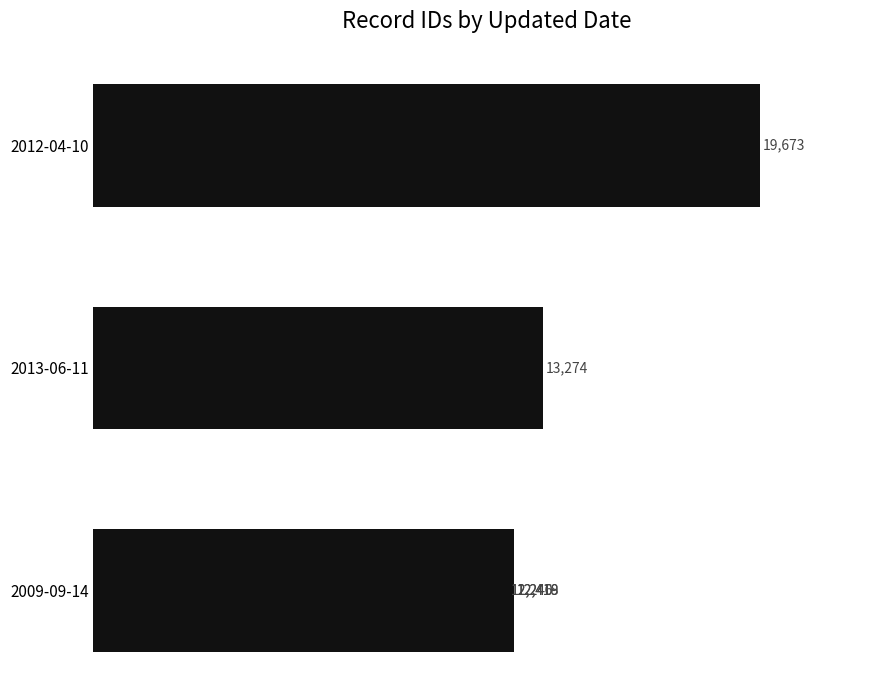

What is the sum of all values?

82270